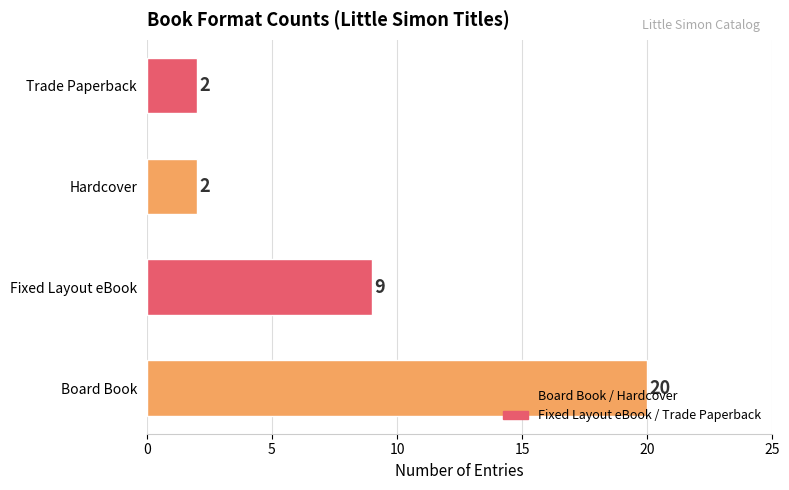

The value at Hardcover is 2. True or false?

True